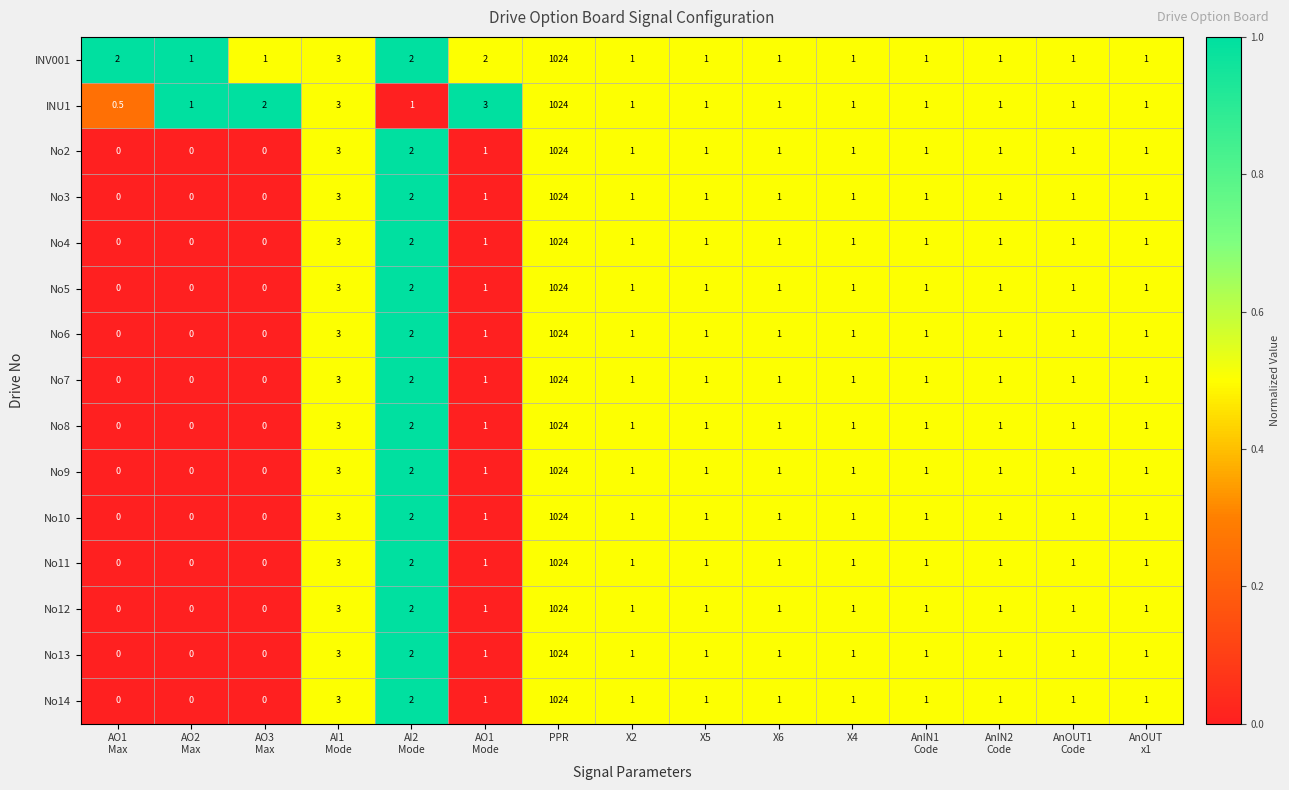

What is the difference between the second highest and second lowest values in the No2 series?

3.0